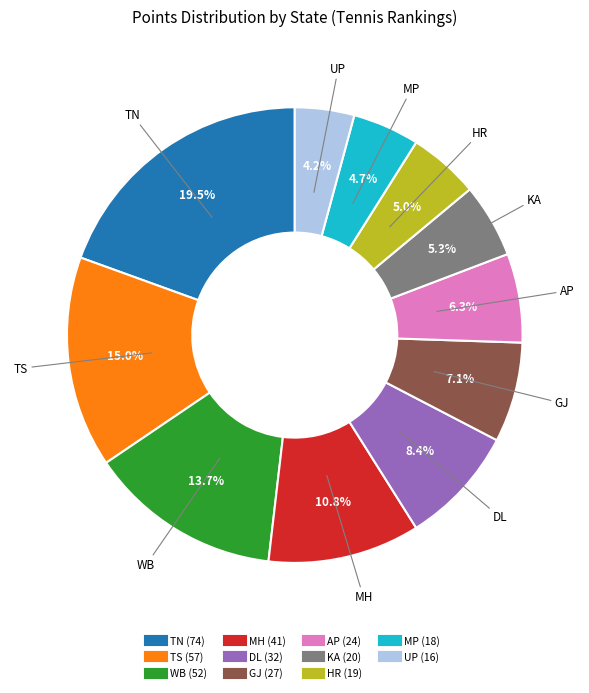

To the nearest percent, what portion does MP represent?

5%